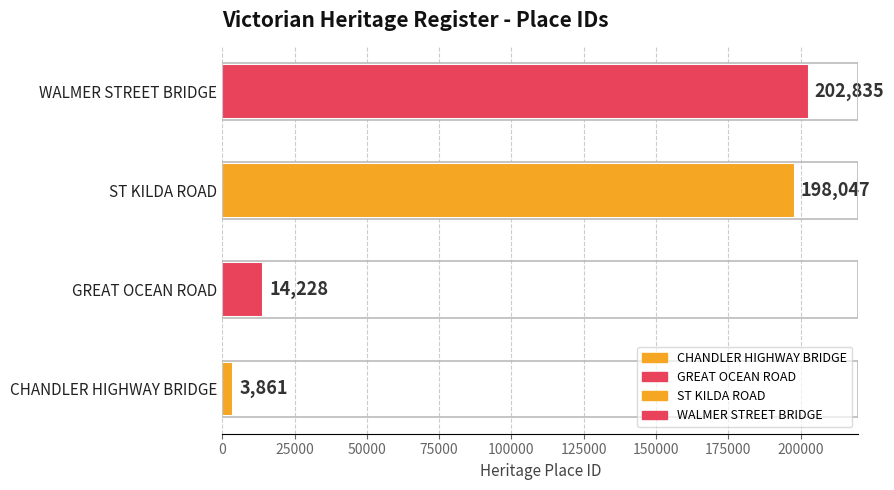

What is the approximate value at WALMER STREET BRIDGE?

202835